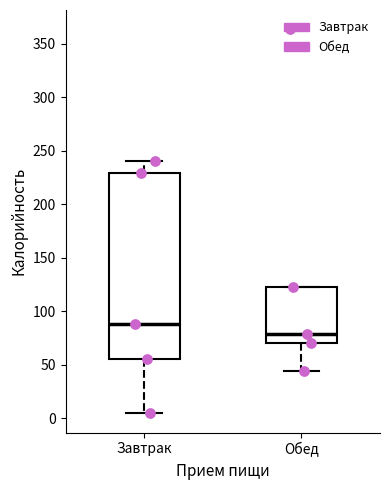

Reading left to right, transcribe this box plot: for each box, give where its median line is, the range the box spans, and where its two whiskers end, as read against the y-axis. The values are not printed on the chart, so give them approximately, as read against the axis.

Завтрак: median 90, box 55 to 230, whiskers 5 to 240
Обед: median 80, box 70 to 125, whiskers 45 to 125